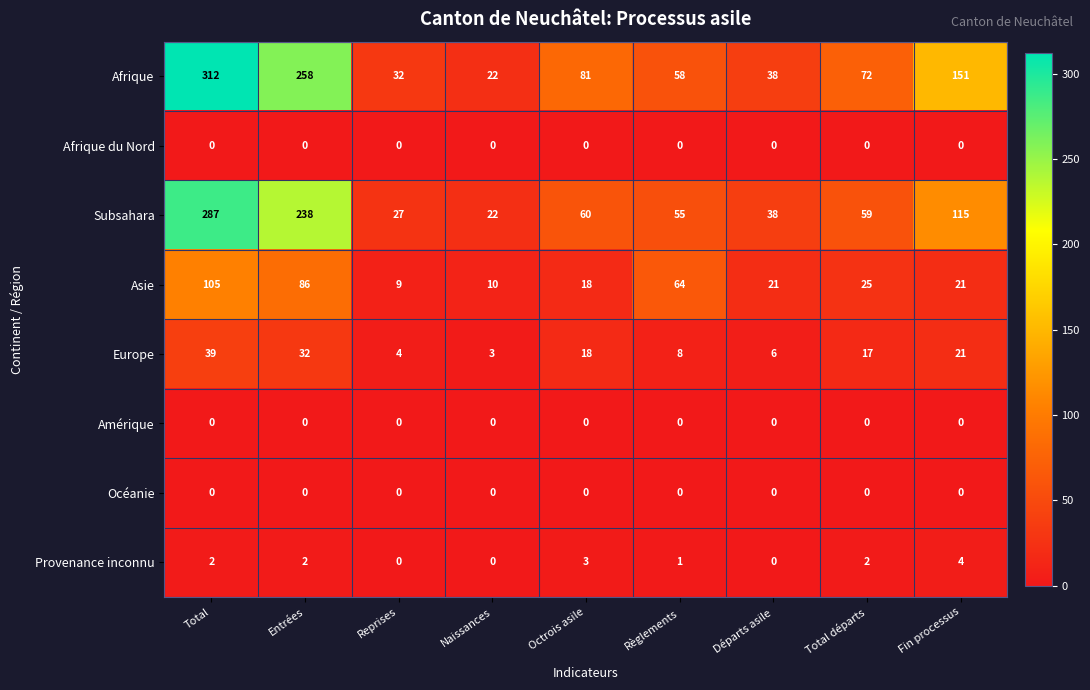

At which category is the sum across all series the highest?

Total